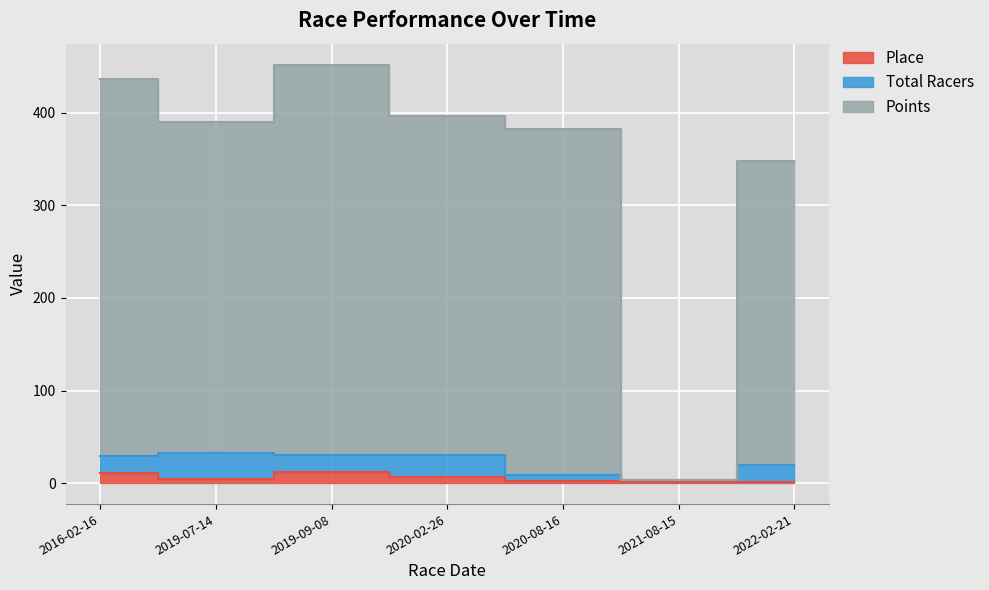

True or false: Points and Place cross at least once.

False